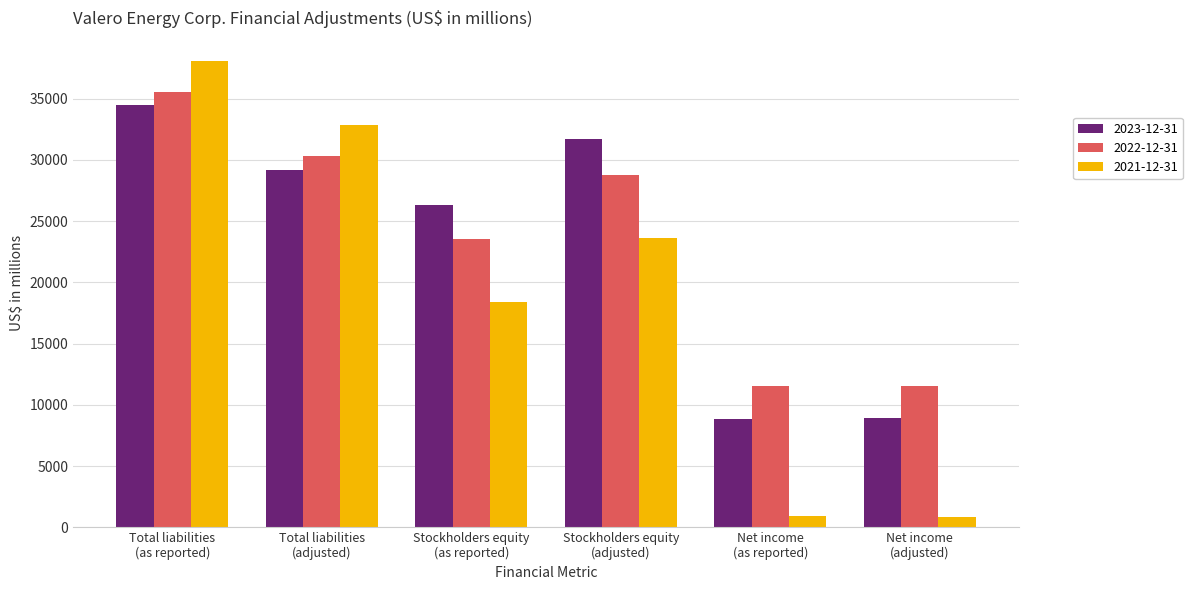

What is the difference between the maximum and minimum values in the 2023-12-31 series?

25697